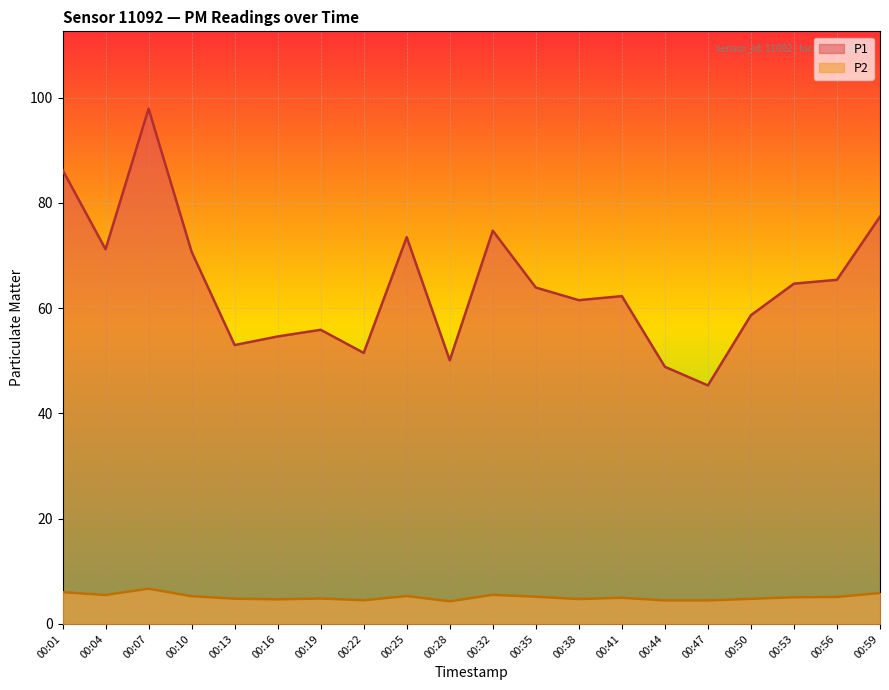

Does the chart display data point markers on the line(s)?

No